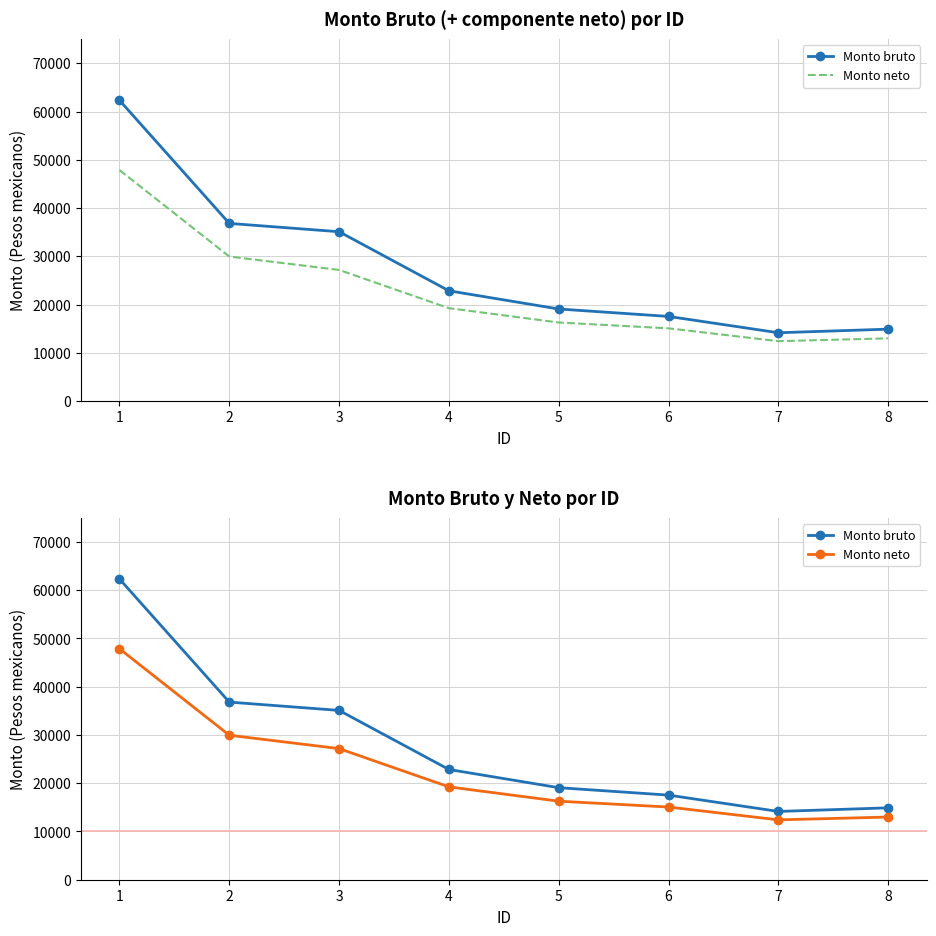

List the series in order of their peak value, highest first.

Monto bruto, Monto neto